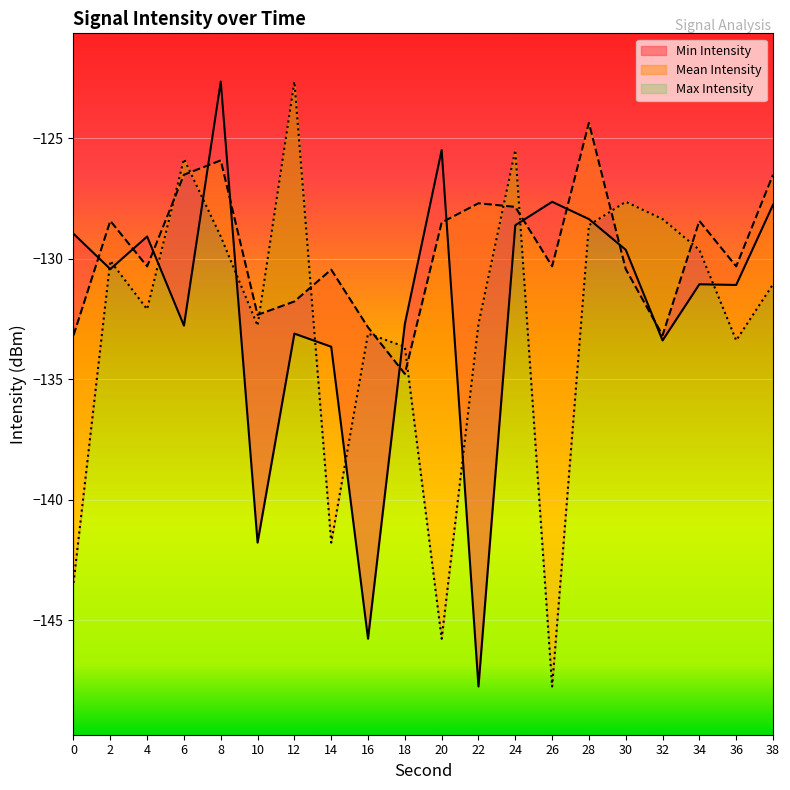

Which series has the largest range (max minus min)?

Min Intensity